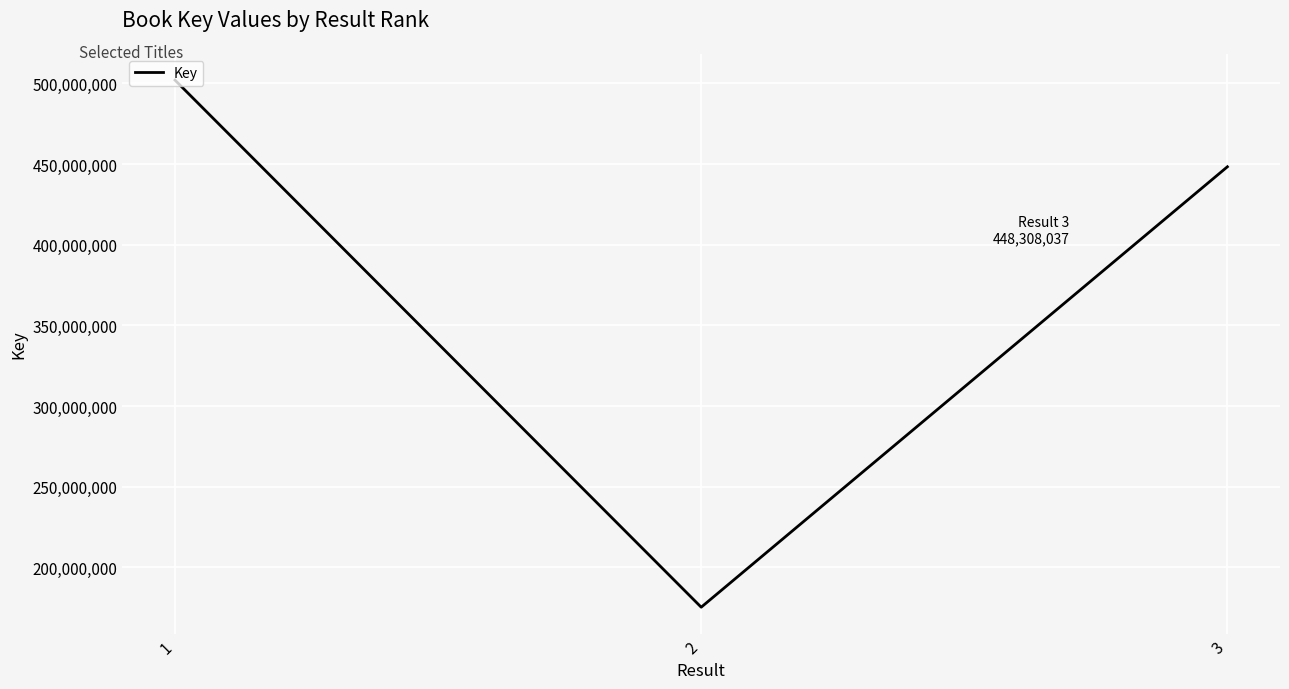

Does the chart display data point markers on the line(s)?

No